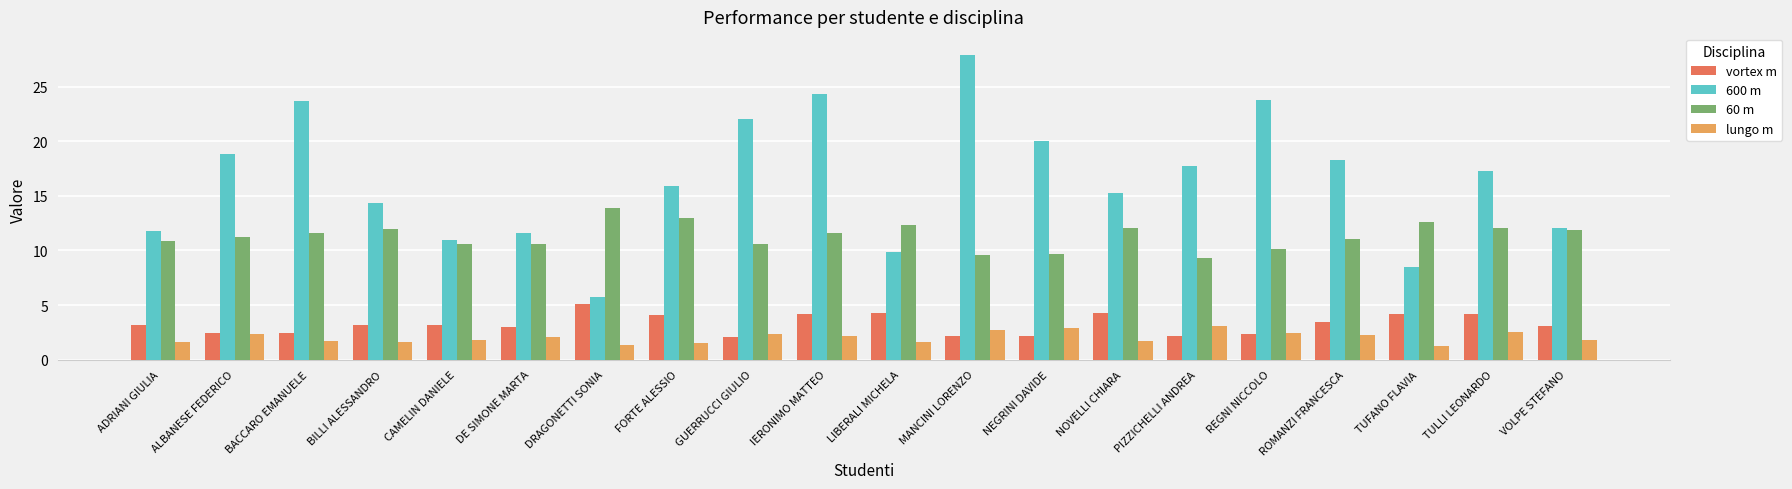

How many series are shown in this chart?

4